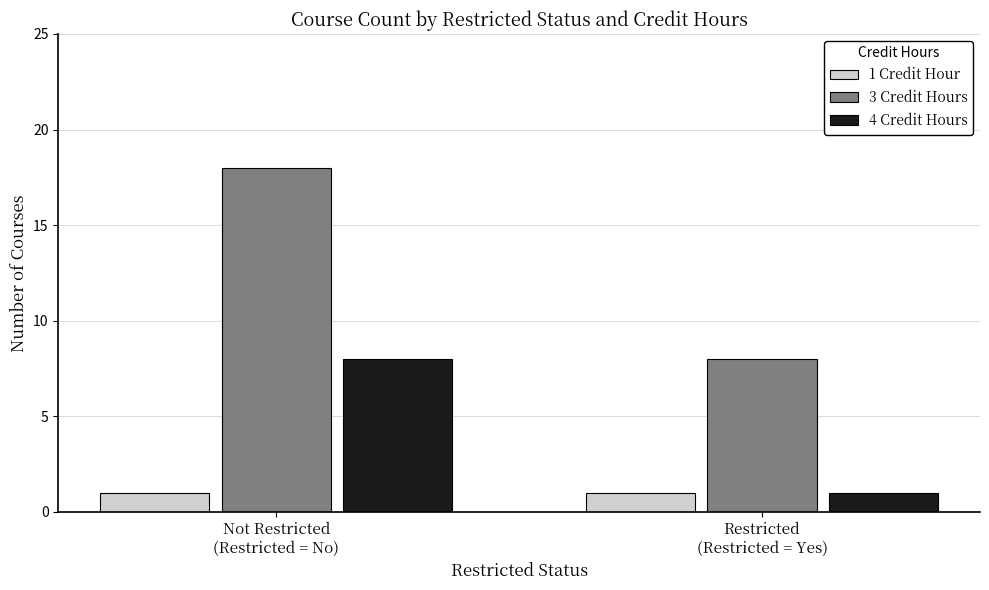

What is the difference between the 4 Credit Hours values at Restricted
(Restricted = Yes) and Not Restricted
(Restricted = No)?

7